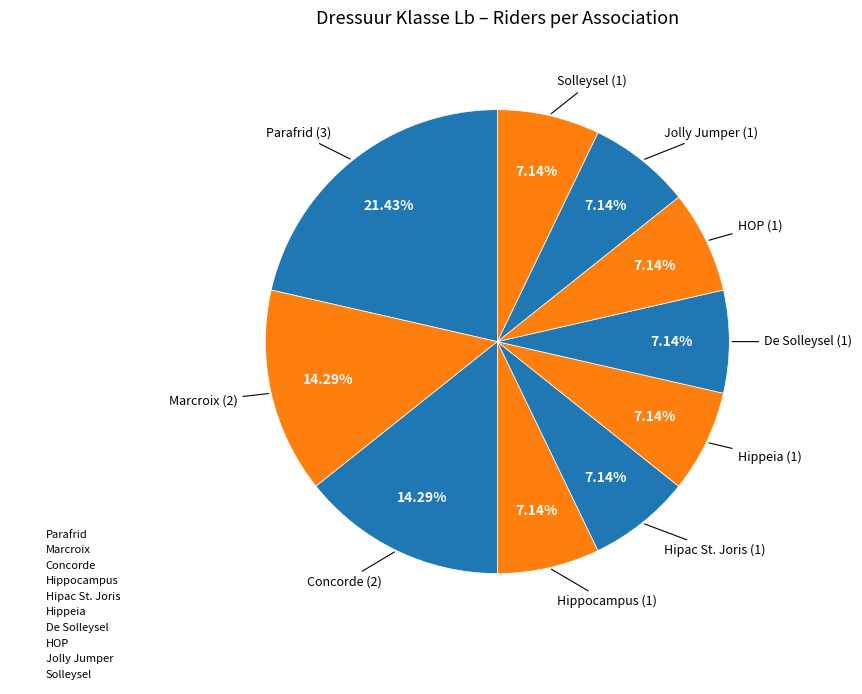

Does any single category account for the majority?

No